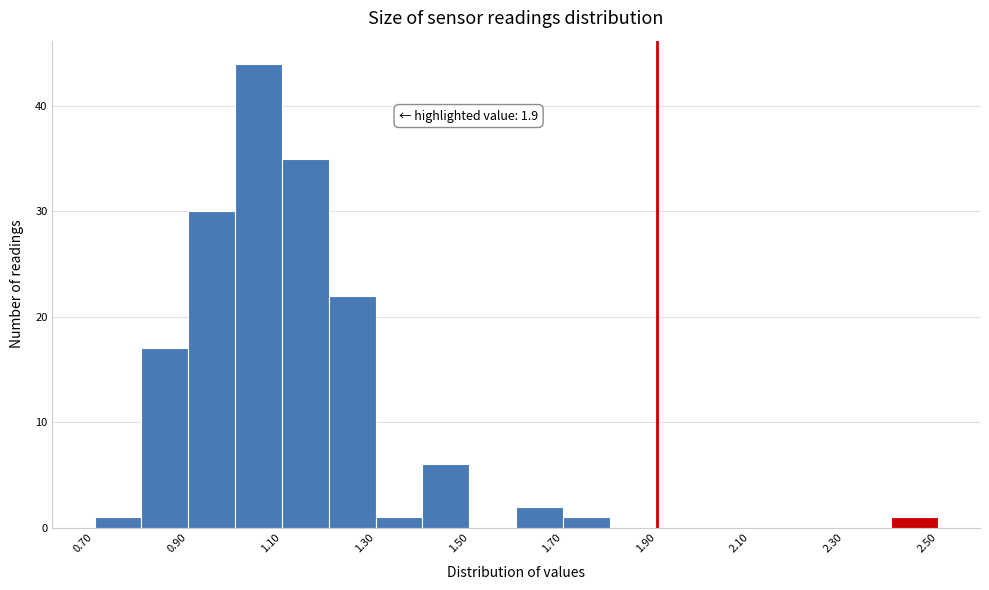

Over which range of the x-axis is the bar tallest?

1.0 to 1.1